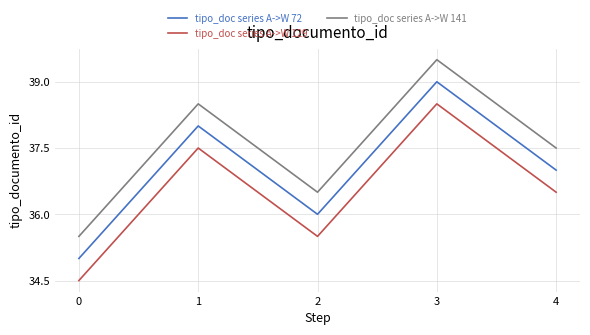

Read the tipo_doc series A->W 129 value at 2.

35.5